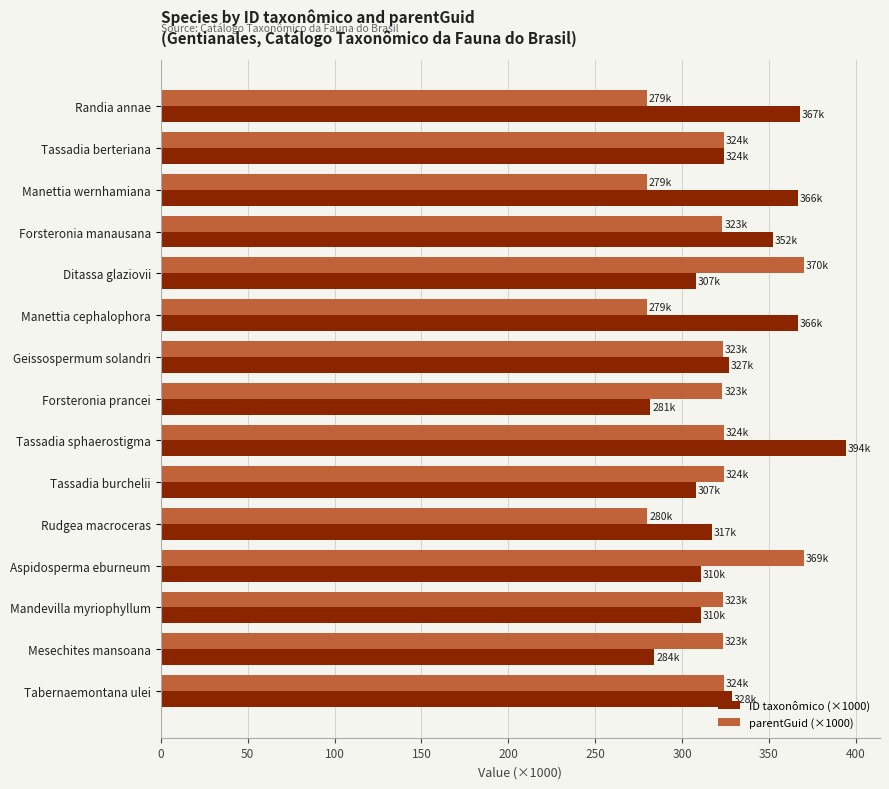

True or false: parentGuid (×1000) has a value of 81.6 at Tabernaemontana ulei.

False